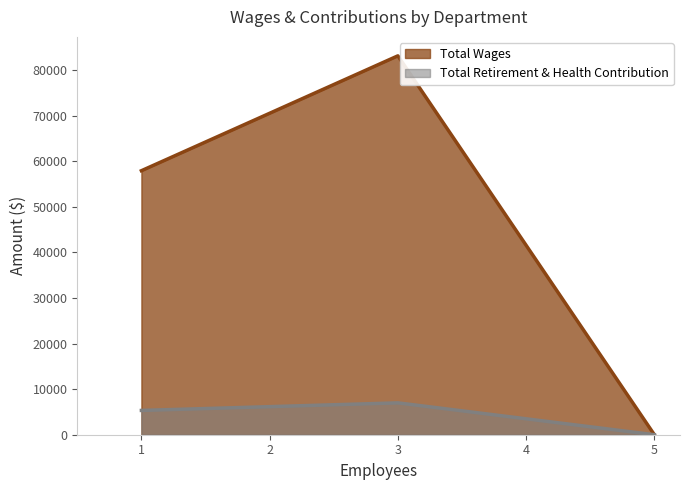

What is the difference between the maximum and second lowest values in the Total Retirement & Health Contribution series?

1661